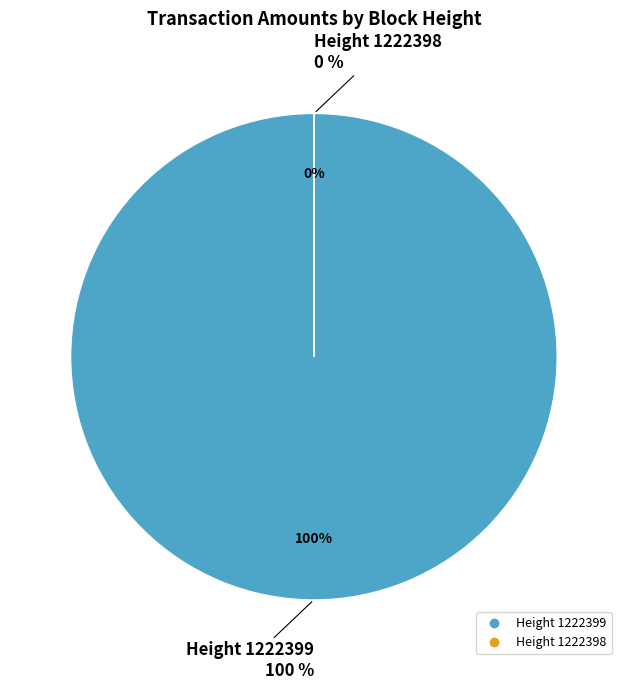

Rank the categories by value from lowest to highest.

Height 1222398, Height 1222399